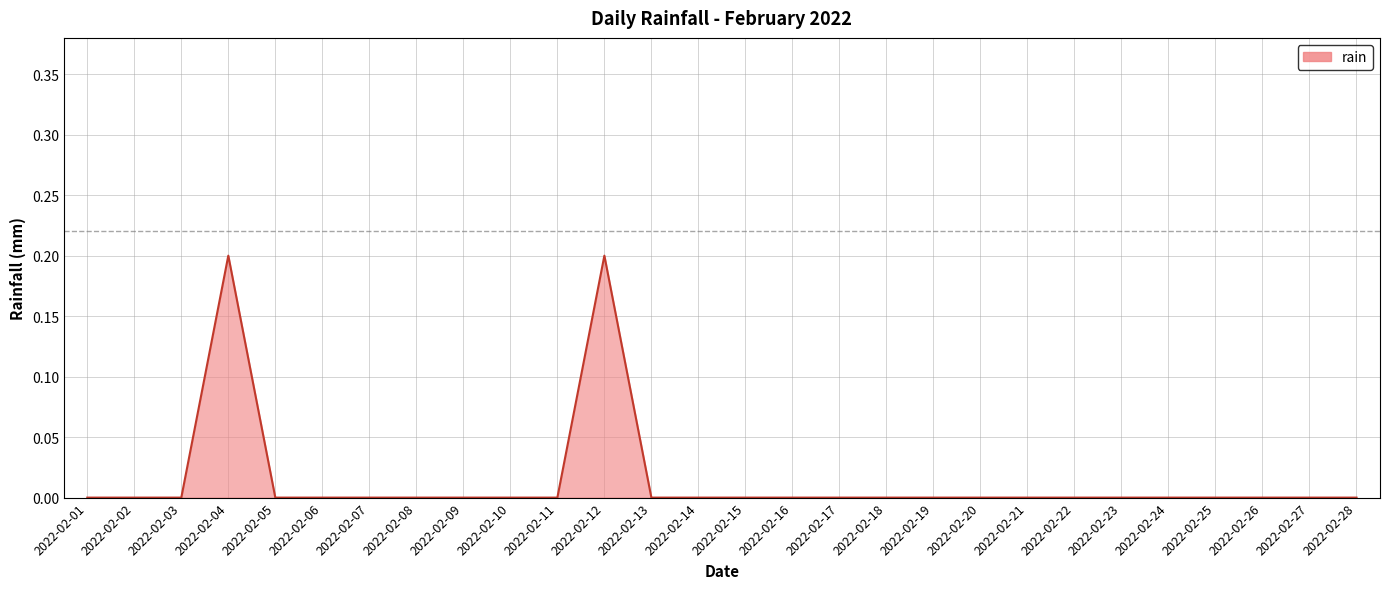

Reading left to right, what are all the values shown in this chart?

0.0	0.0	0.0	0.2	0.0	0.0	0.0	0.0	0.0	0.0	0.0	0.2	0.0	0.0	0.0	0.0	0.0	0.0	0.0	0.0	0.0	0.0	0.0	0.0	0.0	0.0	0.0	0.0